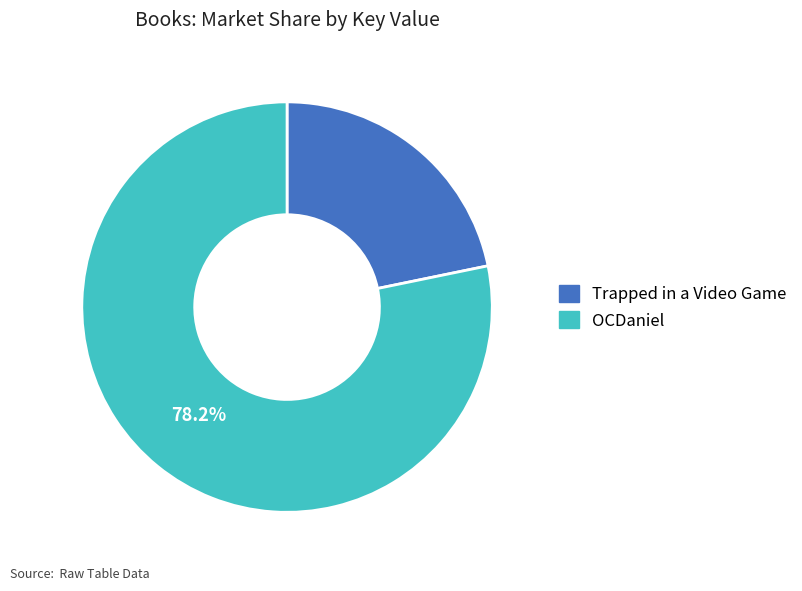

To the nearest percent, what portion does Trapped in a Video Game represent?

22%